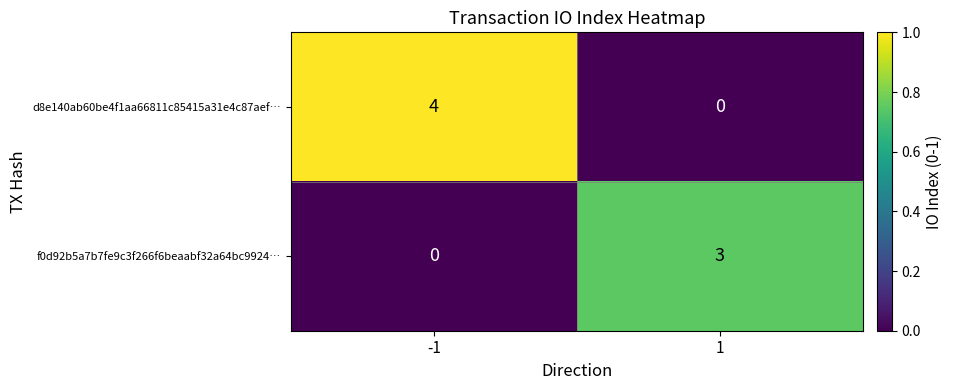

At which category is the sum across all series the highest?

-1